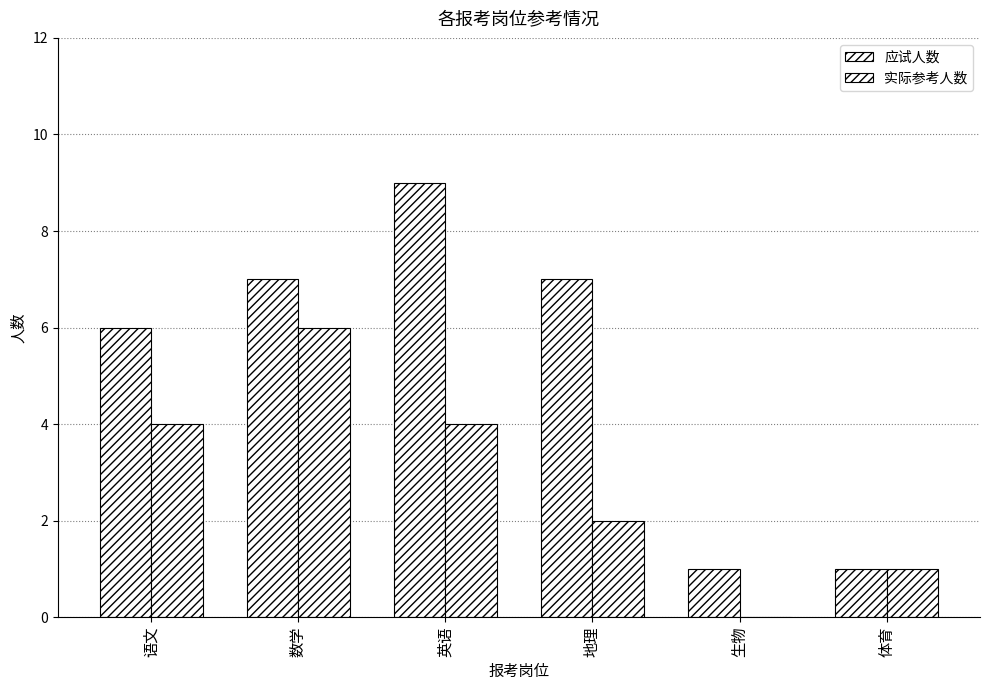

Reading right to left, extract all data points from this chart.

应试人数: 体育=1	生物=1	地理=7	英语=9	数学=7	语文=6
实际参考人数: 体育=1	生物=0	地理=2	英语=4	数学=6	语文=4